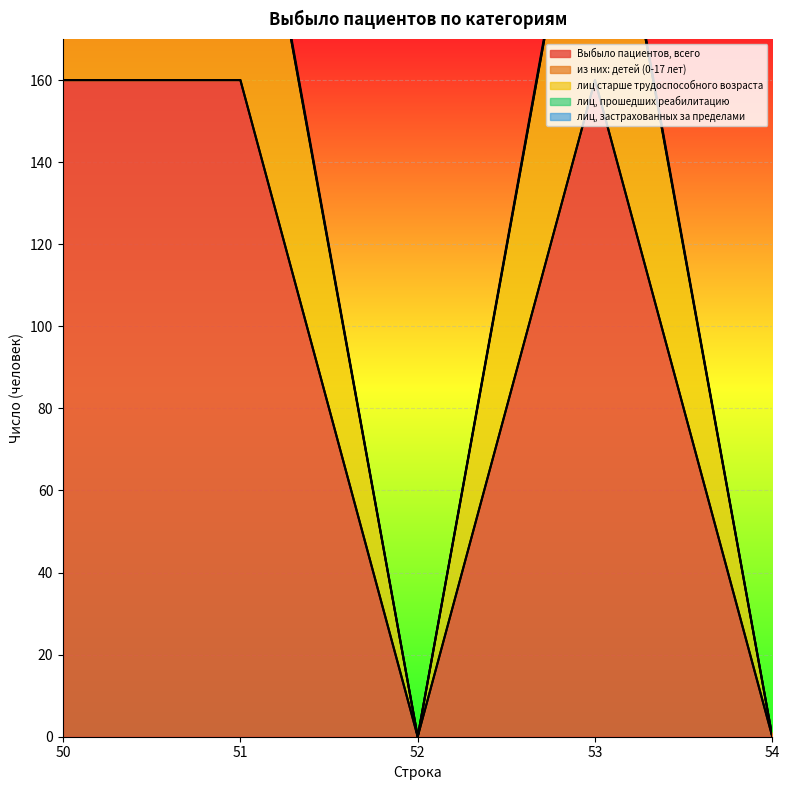

What is the sum of the лиц старше трудоспособного возраста values at 50 and 52?

239